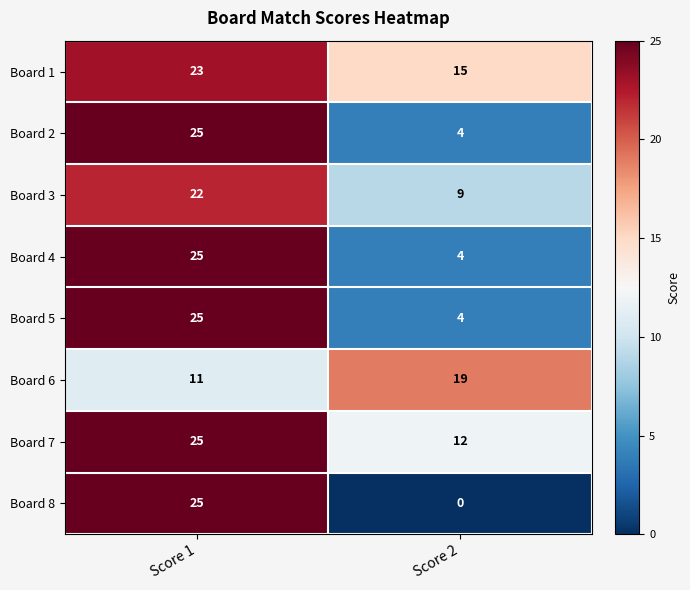

What is the maximum value for Board 8?

25